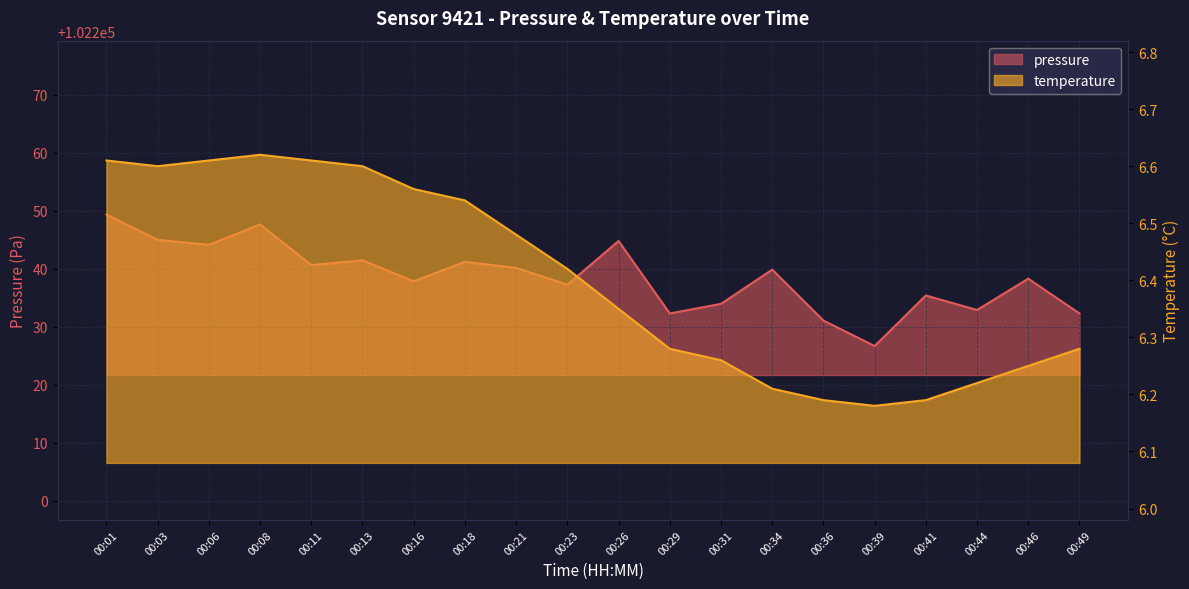

The value of temperature at 00:06 is 11.7. True or false?

False